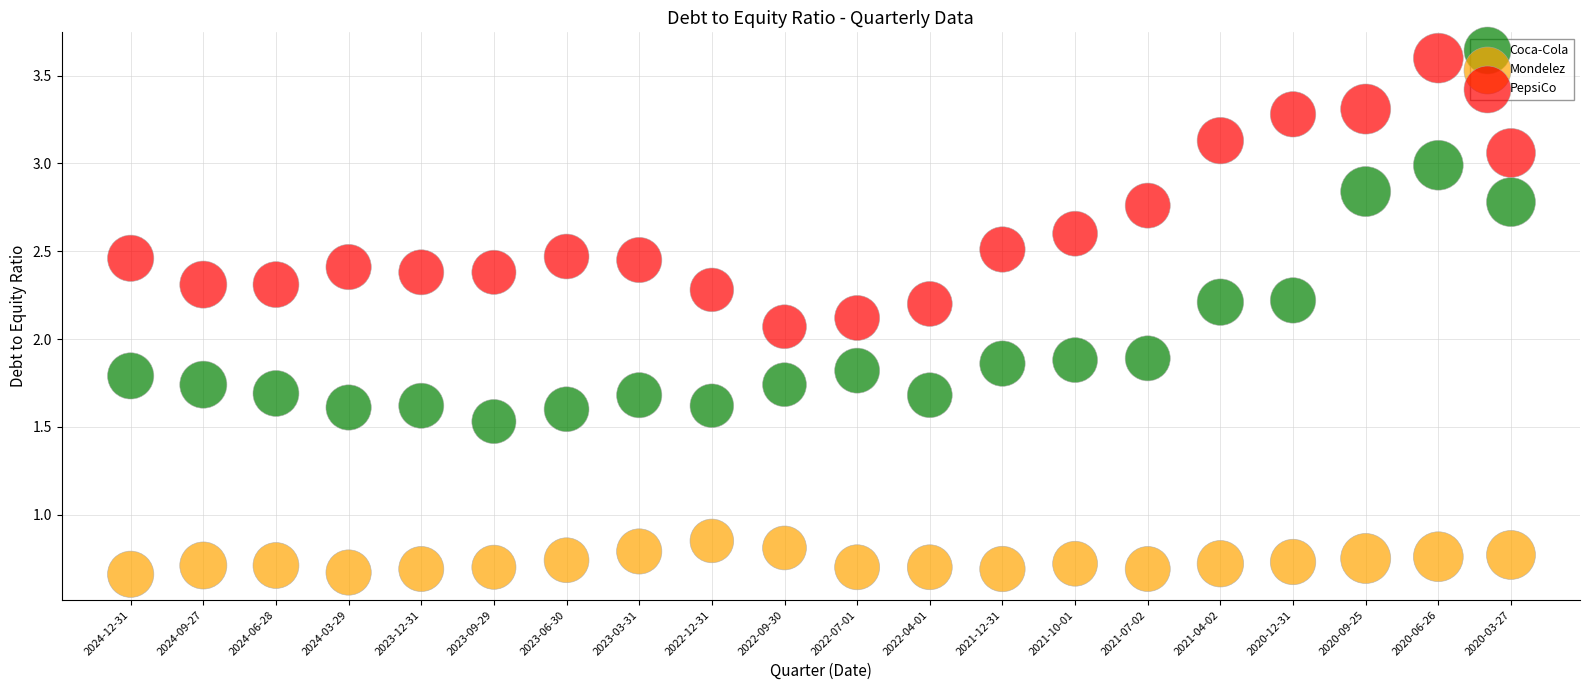

Which series reaches the maximum Y coordinate?

PepsiCo